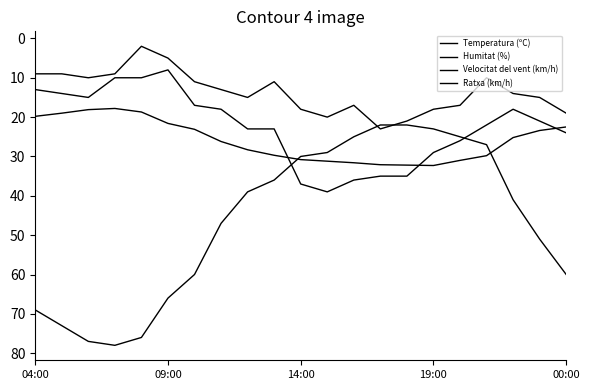

Does the chart display data point markers on the line(s)?

No